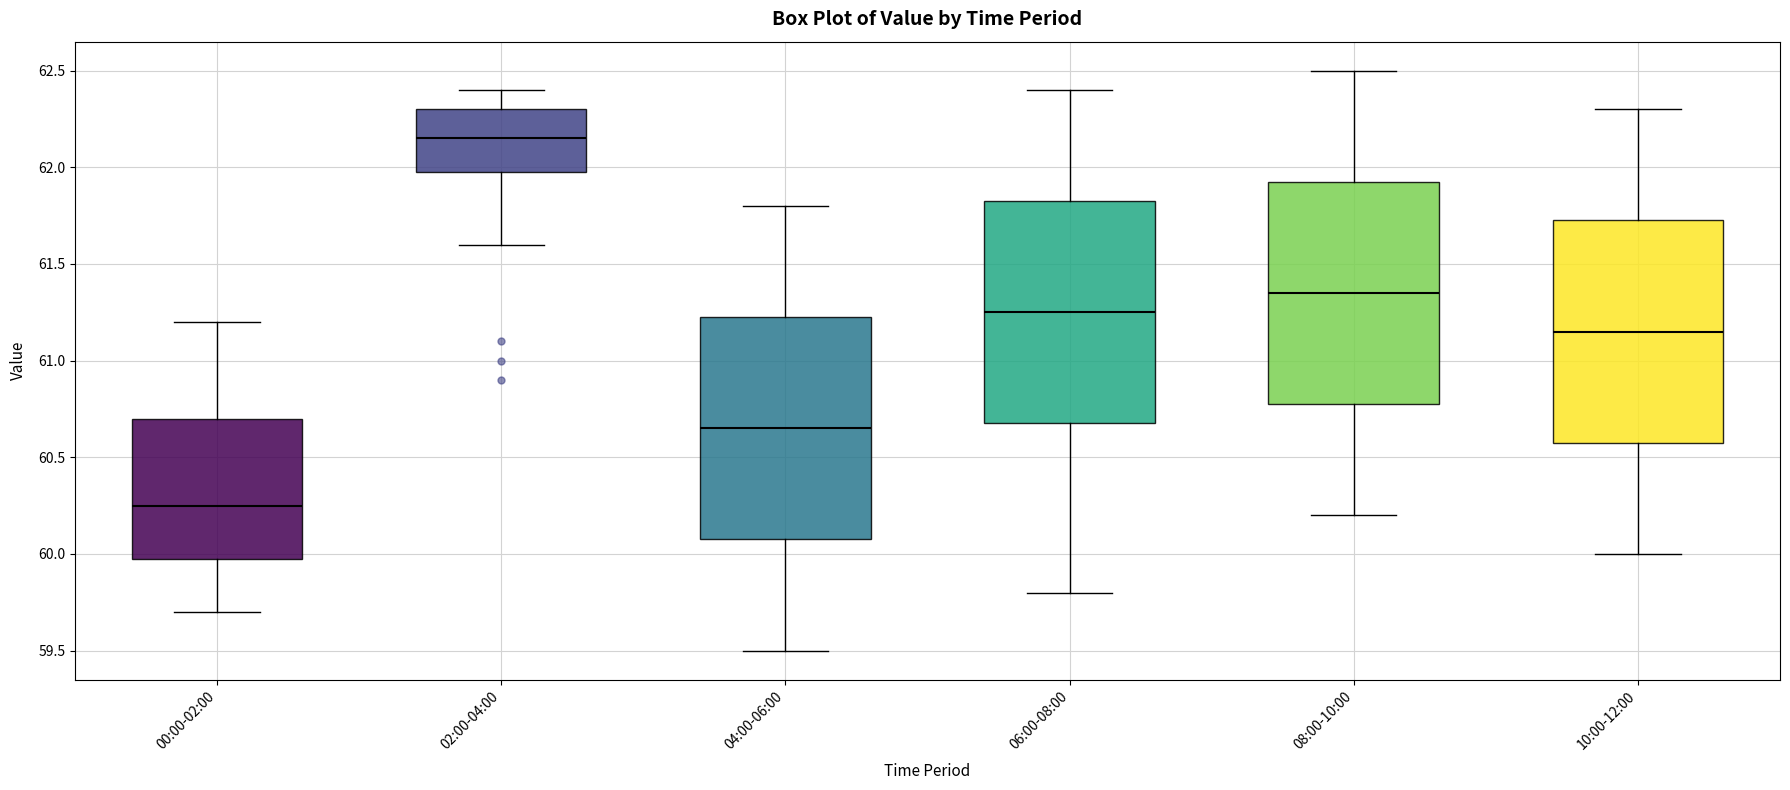

Reading left to right, read every box against the y-axis: the position of its median line, the range the box covers, and the ends of its whiskers. The values are not printed on the chart, so give them approximately, as read against the axis.

00:00-02:00: median 60.25, box 60.00 to 60.70, whiskers 59.70 to 61.20
02:00-04:00: median 62.15, box 62.00 to 62.30, whiskers 61.60 to 62.40
04:00-06:00: median 60.65, box 60.10 to 61.25, whiskers 59.50 to 61.80
06:00-08:00: median 61.25, box 60.70 to 61.85, whiskers 59.80 to 62.40
08:00-10:00: median 61.35, box 60.80 to 61.95, whiskers 60.20 to 62.50
10:00-12:00: median 61.15, box 60.60 to 61.75, whiskers 60.00 to 62.30